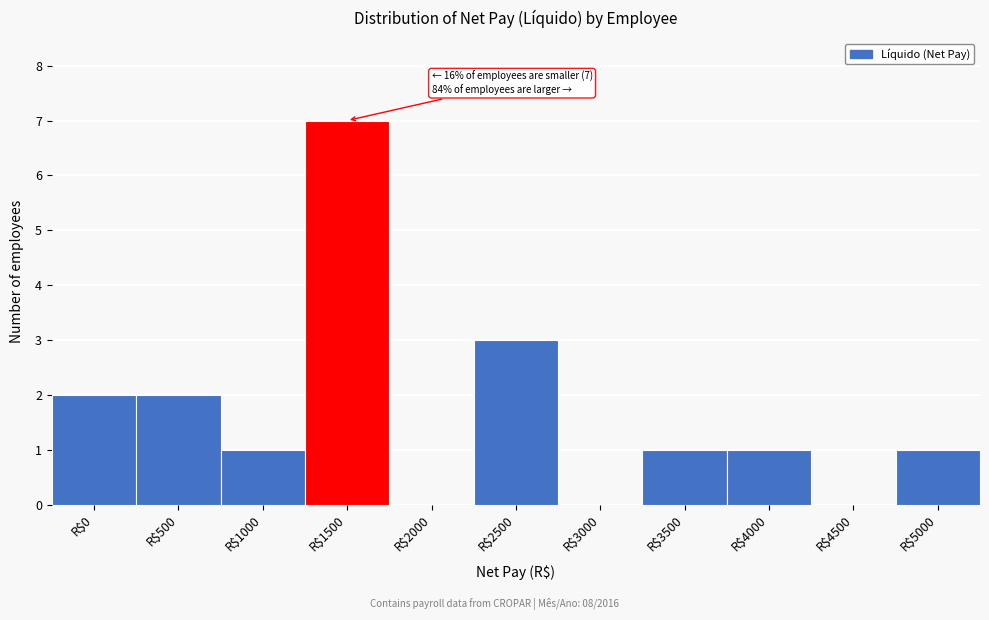

Is it true that the value at R$2000 is 0?

True